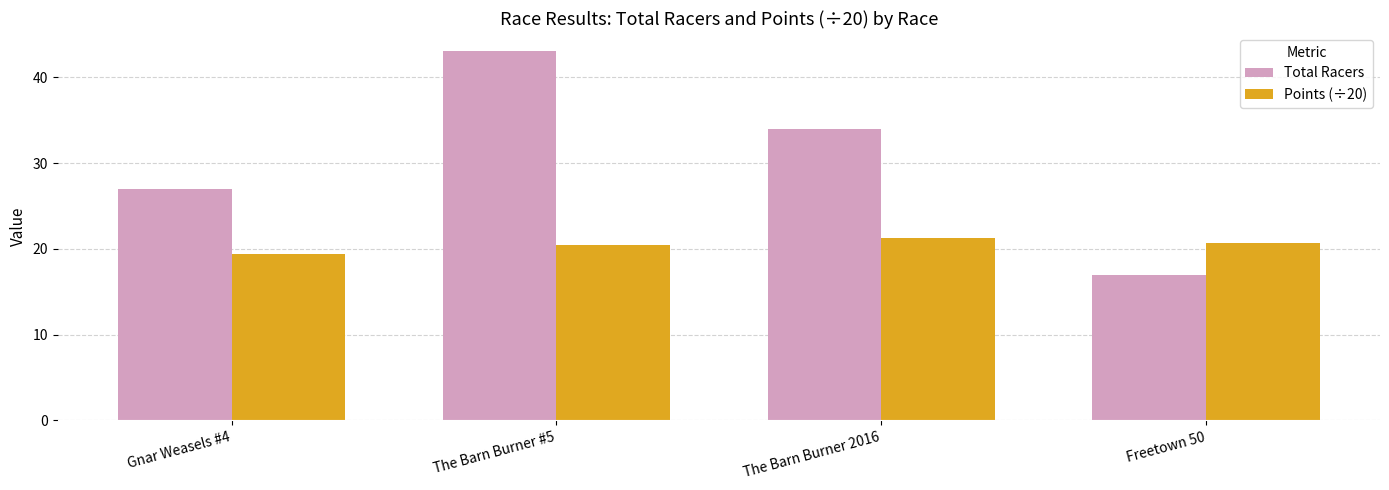

How many data points in Points (÷20) are above 20?

3